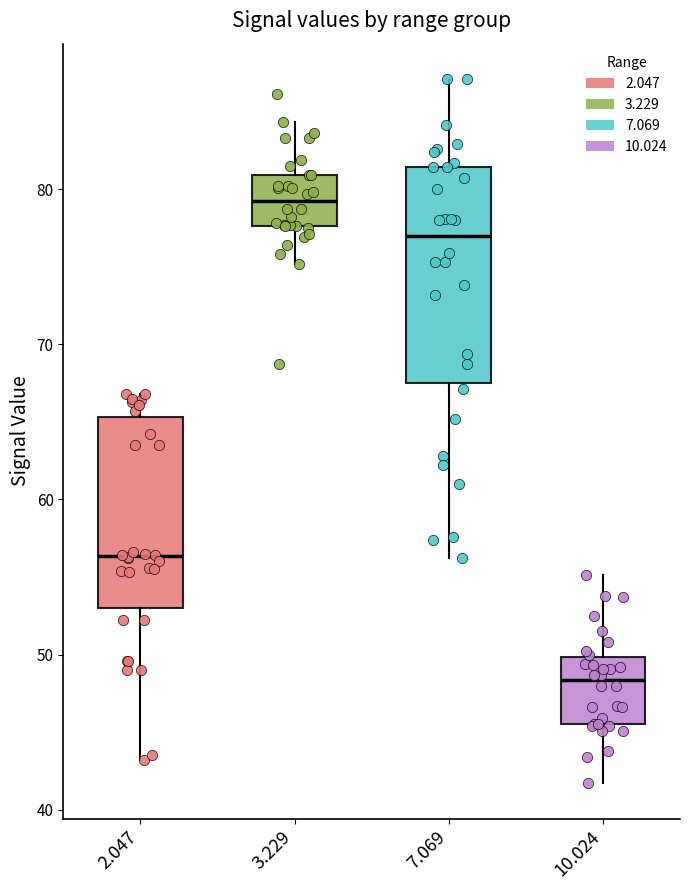

Reading left to right, transcribe this box plot: for each box, give where its median line is, the range the box spans, and where its two whiskers end, as read against the y-axis. The values are not printed on the chart, so give them approximately, as read against the axis.

2.047: median 56, box 53 to 65, whiskers 43 to 67
3.229: median 79, box 78 to 81, whiskers 75 to 84
7.069: median 77, box 68 to 81, whiskers 56 to 87
10.024: median 48, box 46 to 50, whiskers 42 to 55